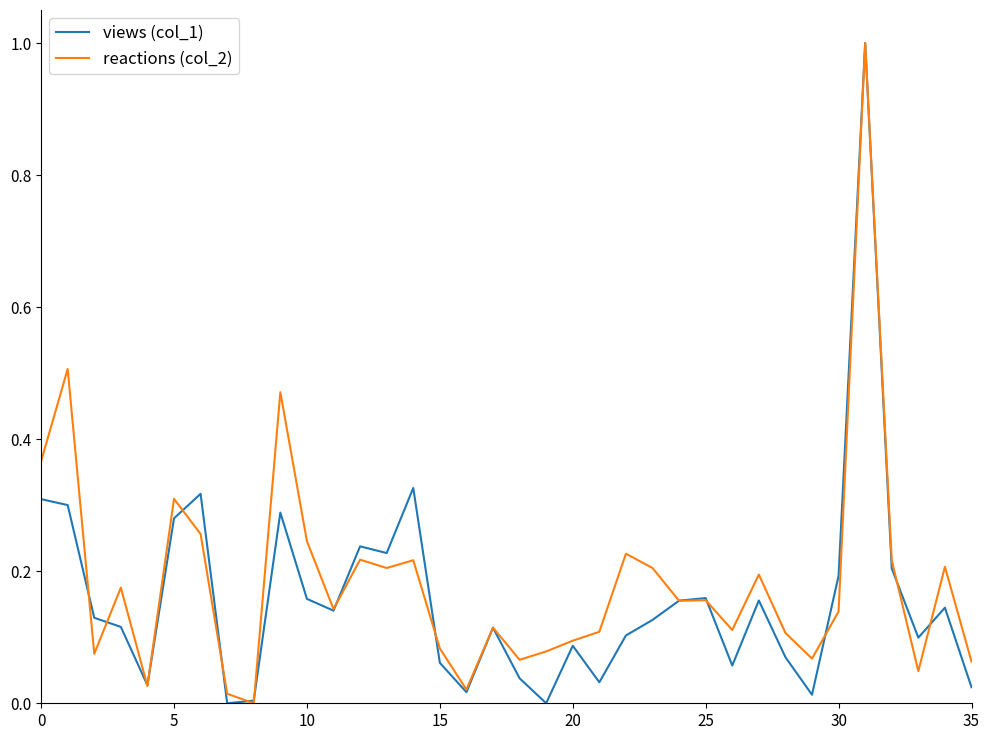

Does the chart have visible grid lines?

No